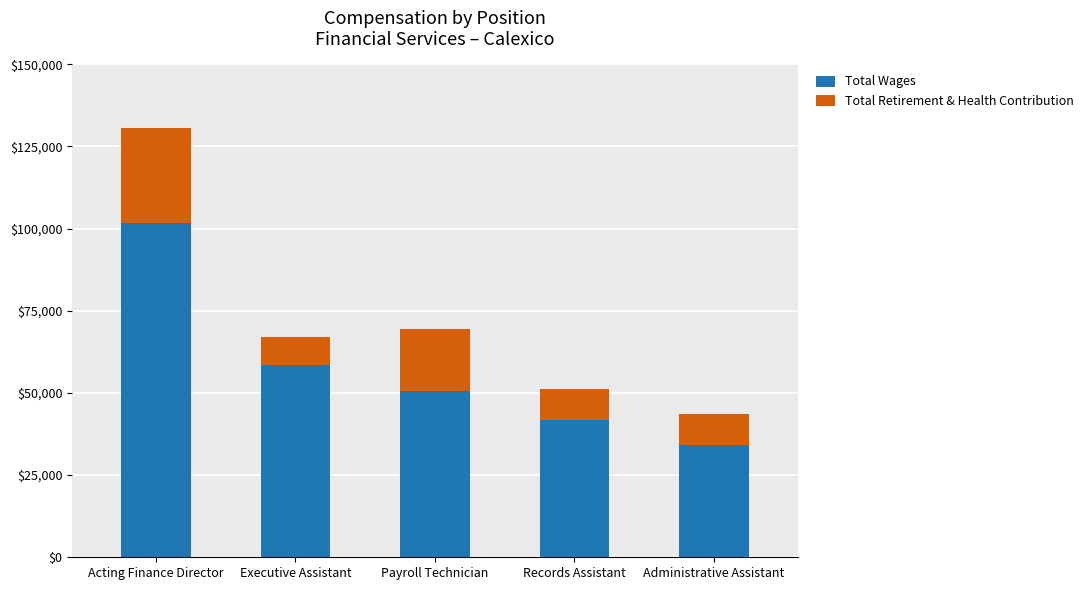

How many data points in Total Wages are less than 50452?

2